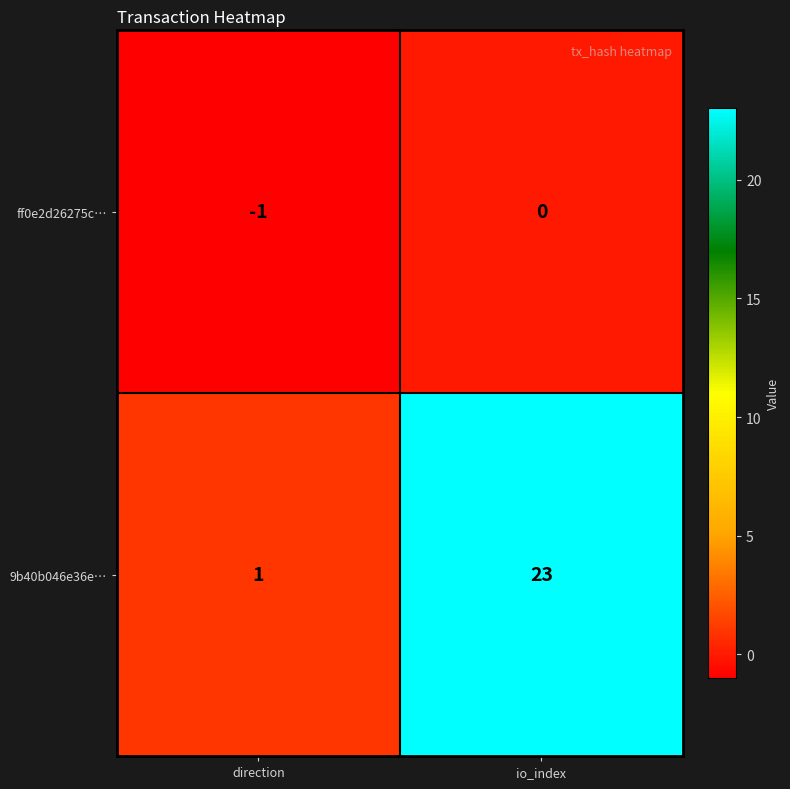

Where is ff0e2d26275c… nearest to the value 0?

io_index